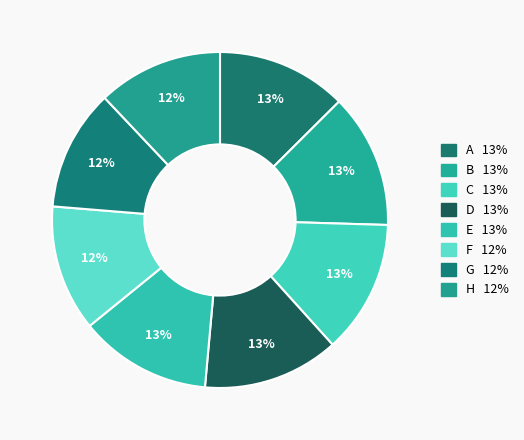

Is it true that D is 13% of the pie?

True